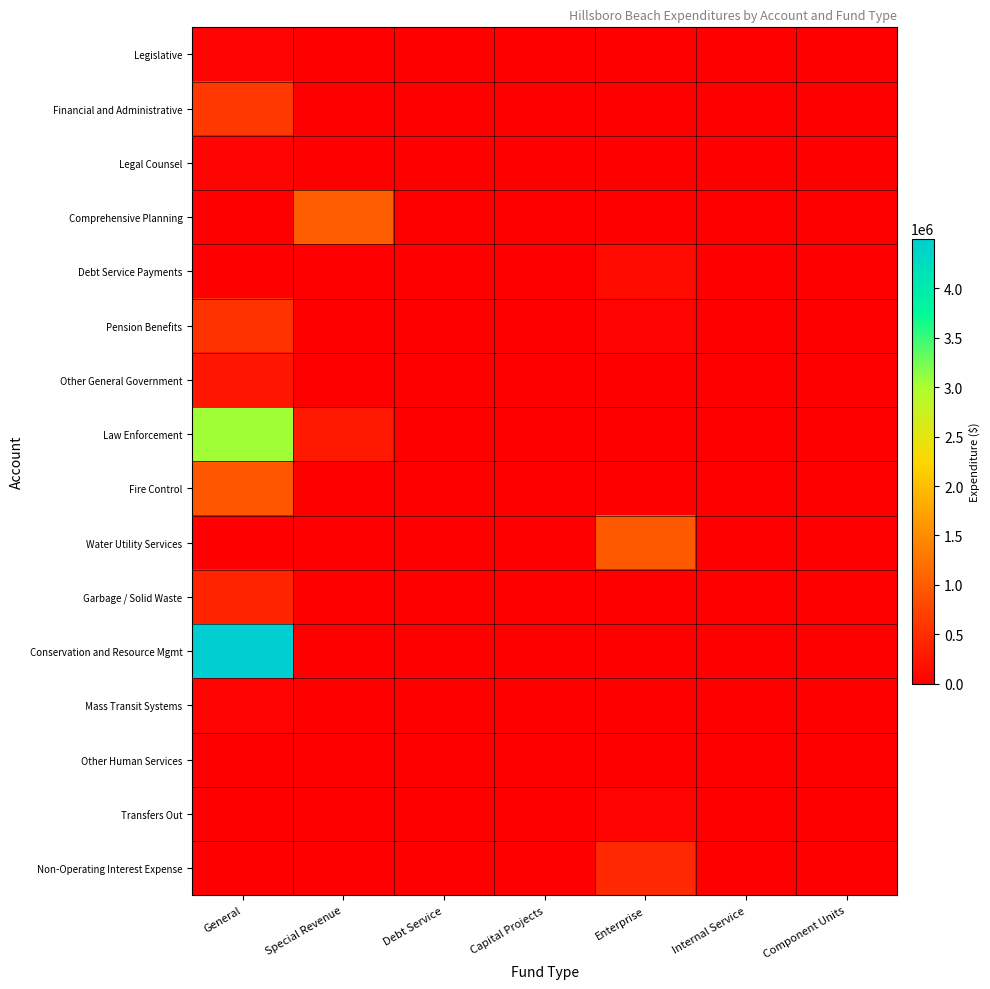

Reading right to left, extract all data points from this chart.

Legislative: Component Units=0	Internal Service=0	Enterprise=0	Capital Projects=0	Debt Service=0	Special Revenue=0	General=62080
Financial and Administrative: Component Units=0	Internal Service=0	Enterprise=0	Capital Projects=0	Debt Service=0	Special Revenue=0	General=623181
Legal Counsel: Component Units=0	Internal Service=0	Enterprise=0	Capital Projects=0	Debt Service=0	Special Revenue=0	General=60071
Comprehensive Planning: Component Units=0	Internal Service=0	Enterprise=0	Capital Projects=0	Debt Service=0	Special Revenue=1025342	General=0
Debt Service Payments: Component Units=0	Internal Service=0	Enterprise=133232	Capital Projects=0	Debt Service=0	Special Revenue=0	General=0
Pension Benefits: Component Units=0	Internal Service=0	Enterprise=53107	Capital Projects=0	Debt Service=0	Special Revenue=0	General=560797
Other General Government: Component Units=0	Internal Service=0	Enterprise=0	Capital Projects=0	Debt Service=0	Special Revenue=0	General=246836
Law Enforcement: Component Units=0	Internal Service=0	Enterprise=0	Capital Projects=0	Debt Service=0	Special Revenue=269303	General=3054780
Fire Control: Component Units=0	Internal Service=0	Enterprise=0	Capital Projects=0	Debt Service=0	Special Revenue=0	General=946291
Water Utility Services: Component Units=0	Internal Service=0	Enterprise=969016	Capital Projects=0	Debt Service=0	Special Revenue=0	General=0
Garbage / Solid Waste: Component Units=0	Internal Service=0	Enterprise=0	Capital Projects=0	Debt Service=0	Special Revenue=0	General=393897
Conservation and Resource Mgmt: Component Units=0	Internal Service=0	Enterprise=0	Capital Projects=0	Debt Service=0	Special Revenue=0	General=4499397
Mass Transit Systems: Component Units=0	Internal Service=0	Enterprise=0	Capital Projects=0	Debt Service=0	Special Revenue=0	General=66993
Other Human Services: Component Units=0	Internal Service=0	Enterprise=0	Capital Projects=0	Debt Service=0	Special Revenue=0	General=5881
Transfers Out: Component Units=0	Internal Service=0	Enterprise=50000	Capital Projects=0	Debt Service=0	Special Revenue=0	General=1121
Non-Operating Interest Expense: Component Units=0	Internal Service=0	Enterprise=442291	Capital Projects=0	Debt Service=0	Special Revenue=0	General=0